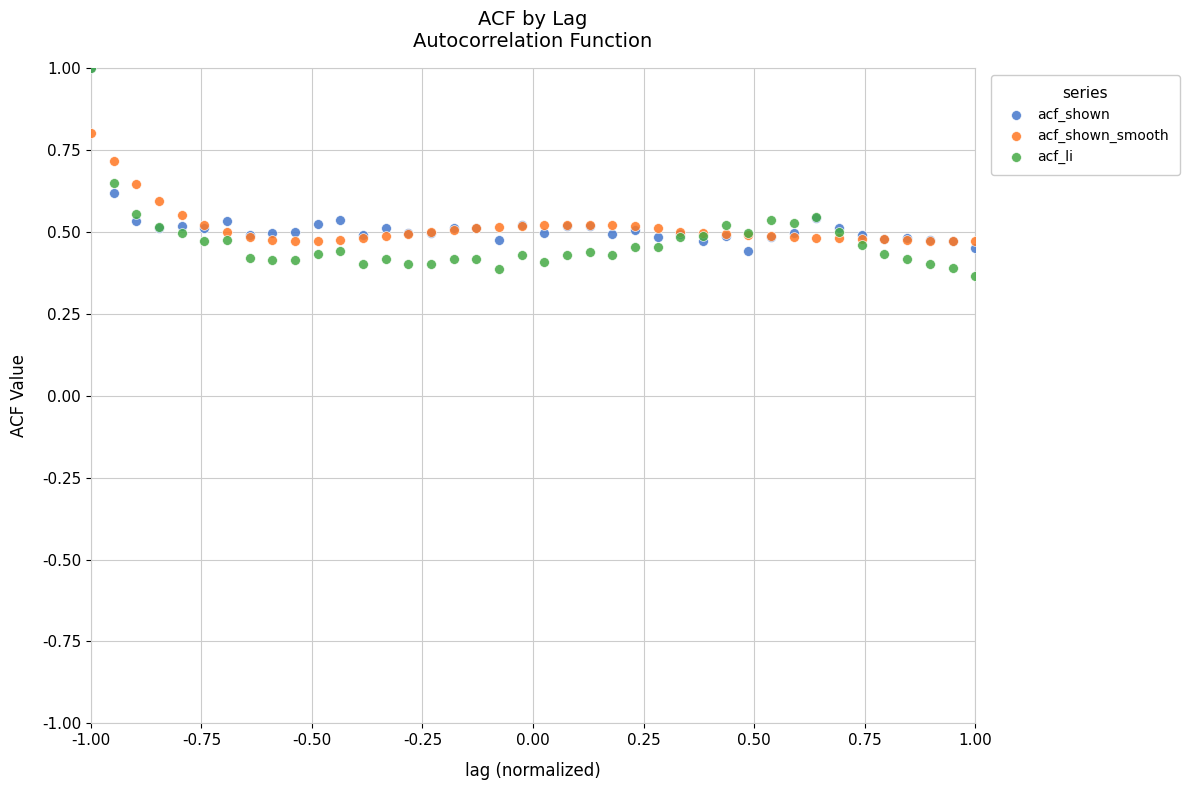

What are all the series names shown in the legend?

acf_shown, acf_shown_smooth, acf_li